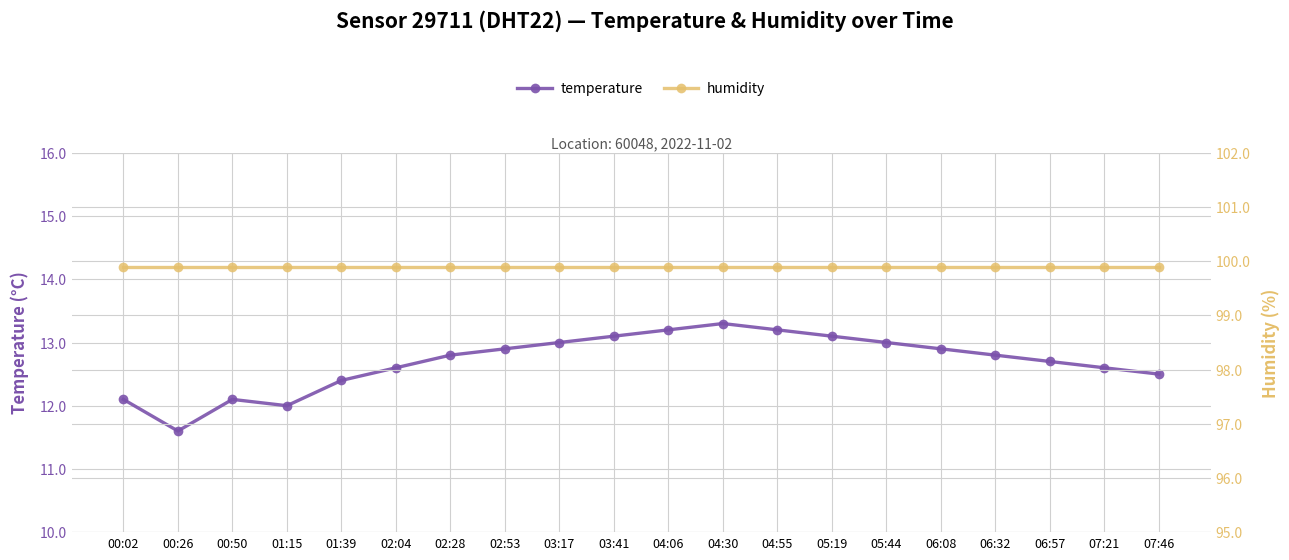

List the labels in order of temperature value, largest first.

04:30, 04:06, 04:55, 03:41, 05:19, 03:17, 05:44, 02:53, 06:08, 02:28, 06:32, 06:57, 02:04, 07:21, 07:46, 01:39, 00:02, 00:50, 01:15, 00:26